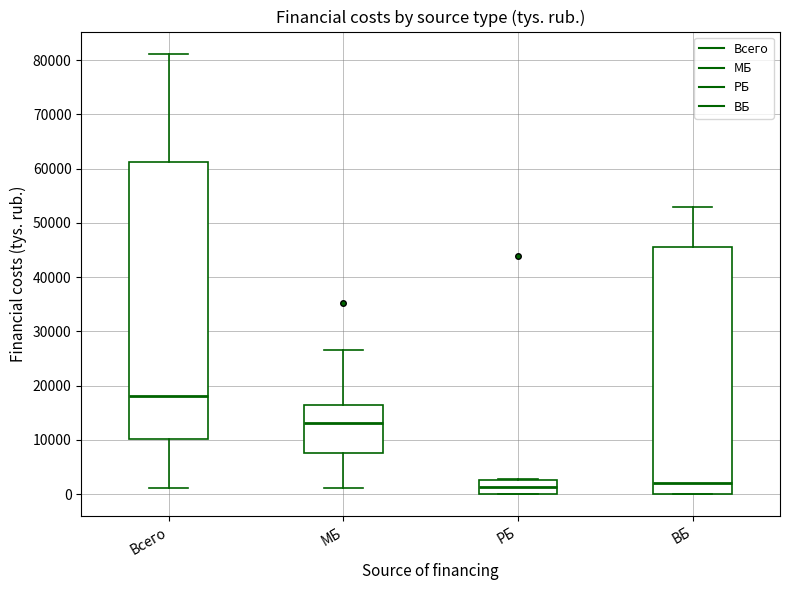

Reading left to right, transcribe this box plot: for each box, give where its median line is, the range the box spans, and where its two whiskers end, as read against the y-axis. The values are not printed on the chart, so give them approximately, as read against the axis.

Всего: median 18000, box 10000 to 61000, whiskers 1000 to 81000
МБ: median 13000, box 8000 to 17000, whiskers 1000 to 27000
РБ: median 1000, box 0 to 3000, whiskers 0 to 3000
ВБ: median 2000, box 0 to 45000, whiskers 0 to 53000